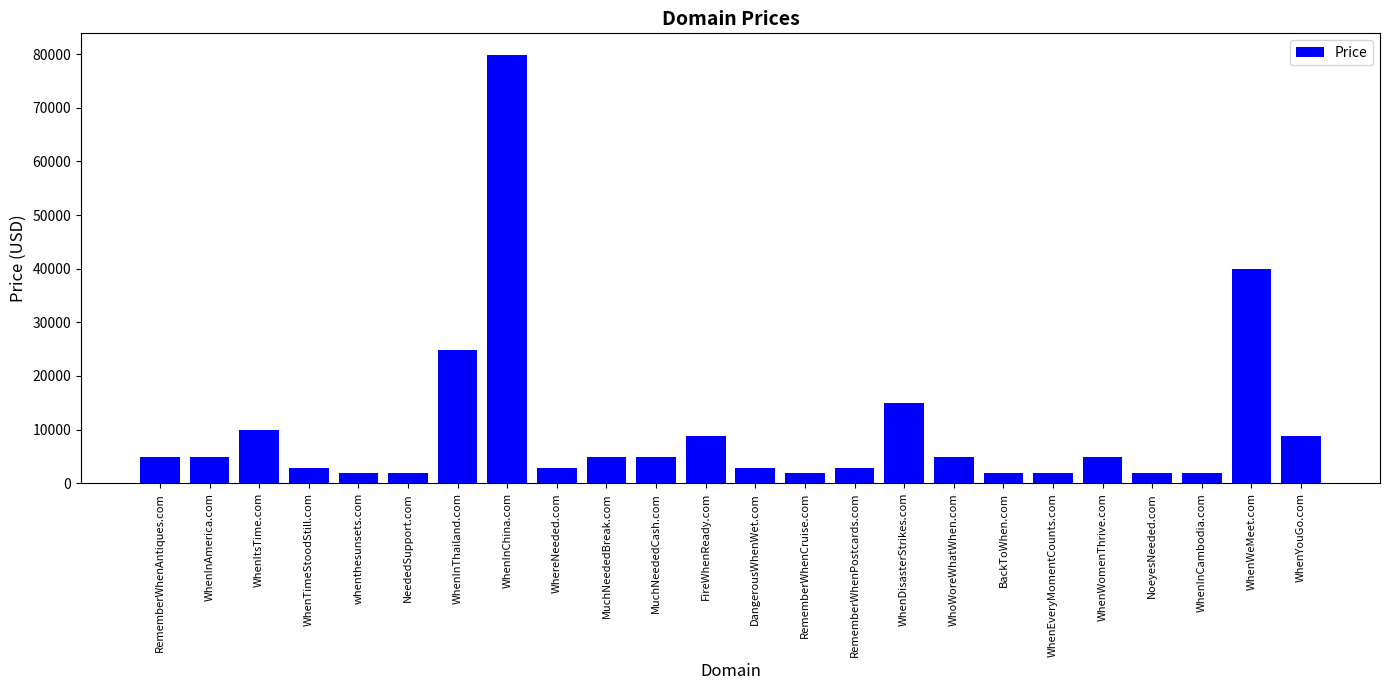

What is the difference between the values at WhoWoreWhatWhen.com and WhenWeMeet.com?

35000